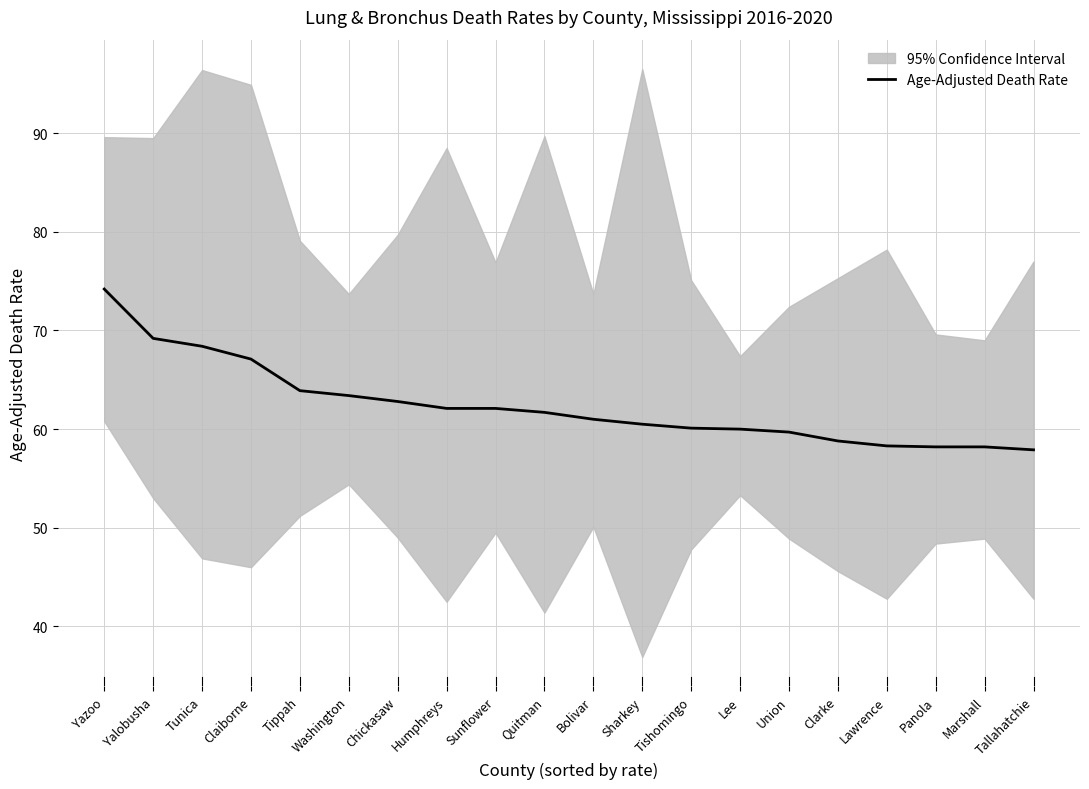

Between Claiborne and Clarke, which is larger?

Claiborne